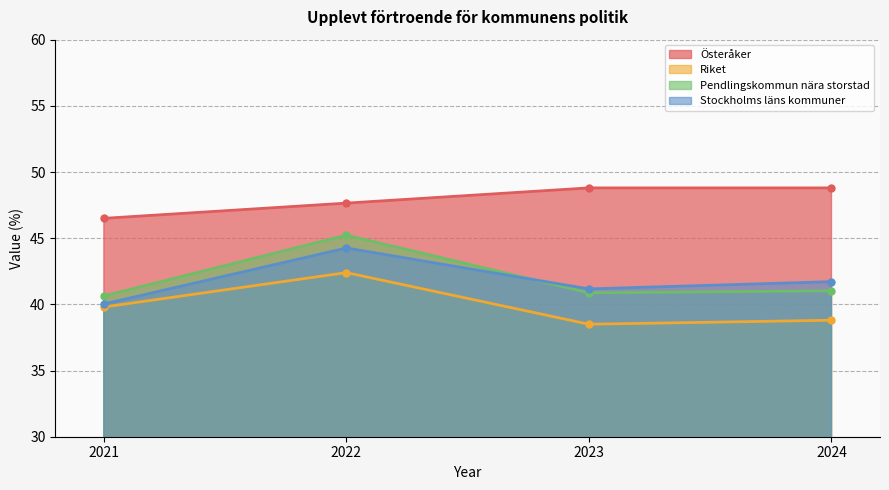

What is the smallest value displayed?

38.5